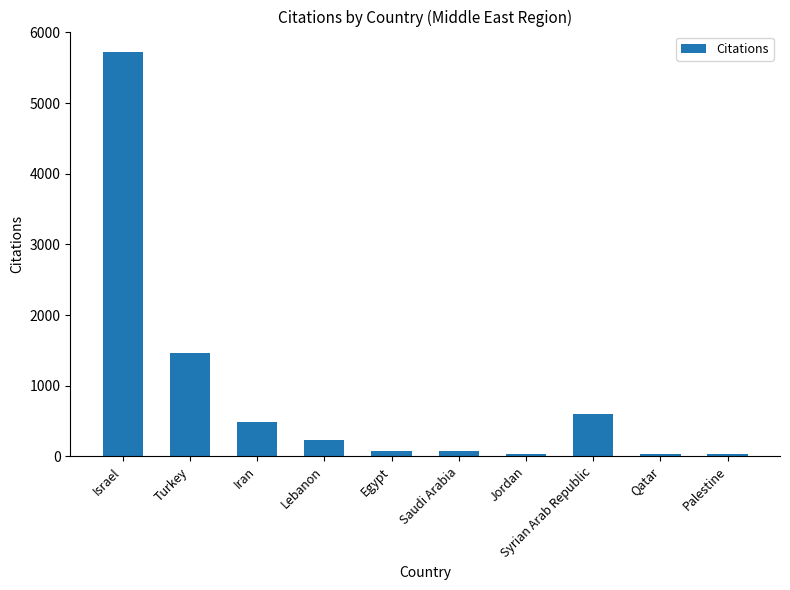

How many distinct data groups are displayed?

1